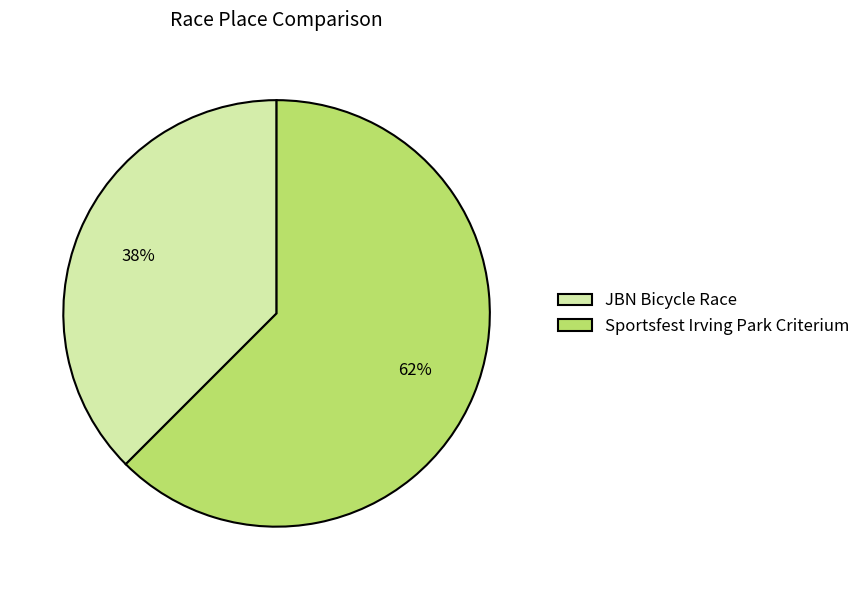

The JBN Bicycle Race slice represents 38% of the pie. True or false?

True